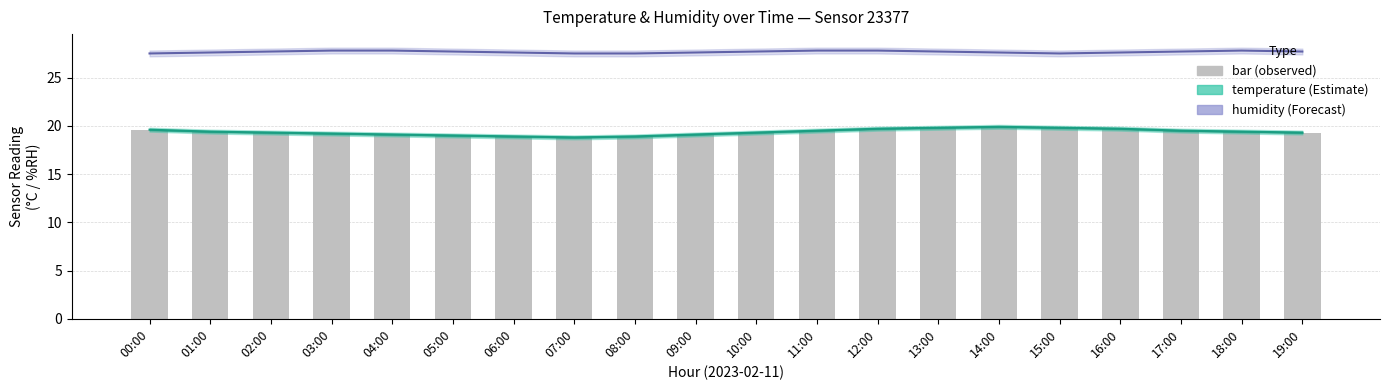

What are all the series names shown in the legend?

temperature, humidity, bar